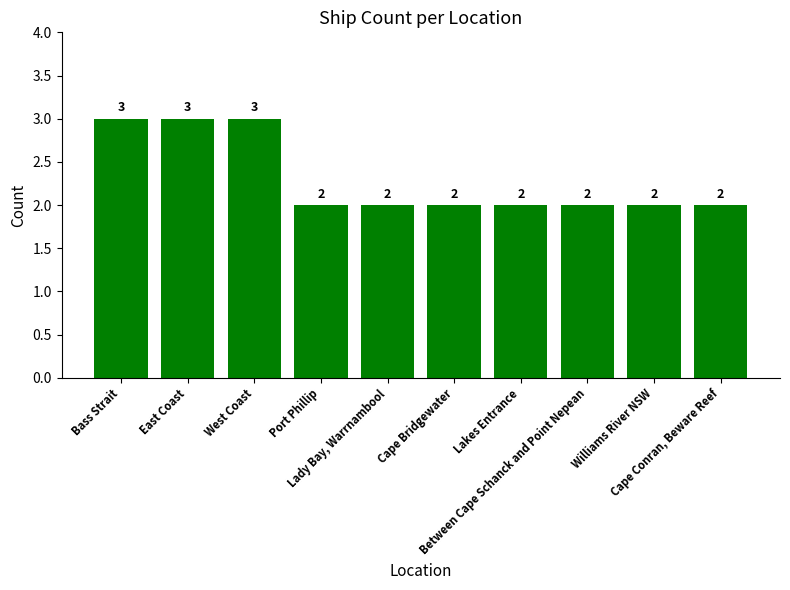

Reading left to right, extract all data points from this chart.

Bass Strait=3	East Coast=3	West Coast=3	Port Phillip=2	Lady Bay, Warrnambool=2	Cape Bridgewater=2	Lakes Entrance=2	Between Cape Schanck and Point Nepean=2	Williams River NSW=2	Cape Conran, Beware Reef=2